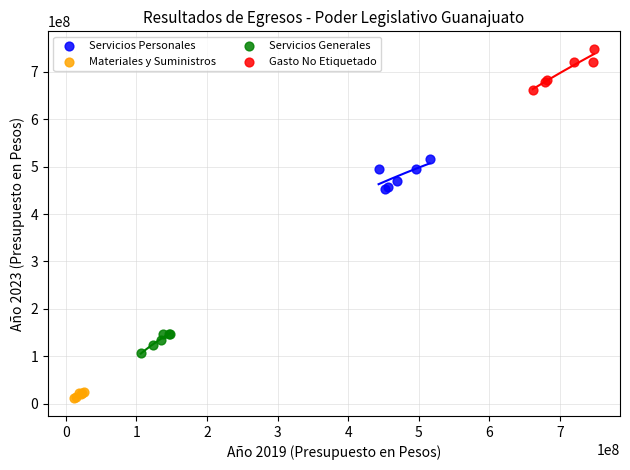

Which series contains the highest Y value?

Gasto No Etiquetado